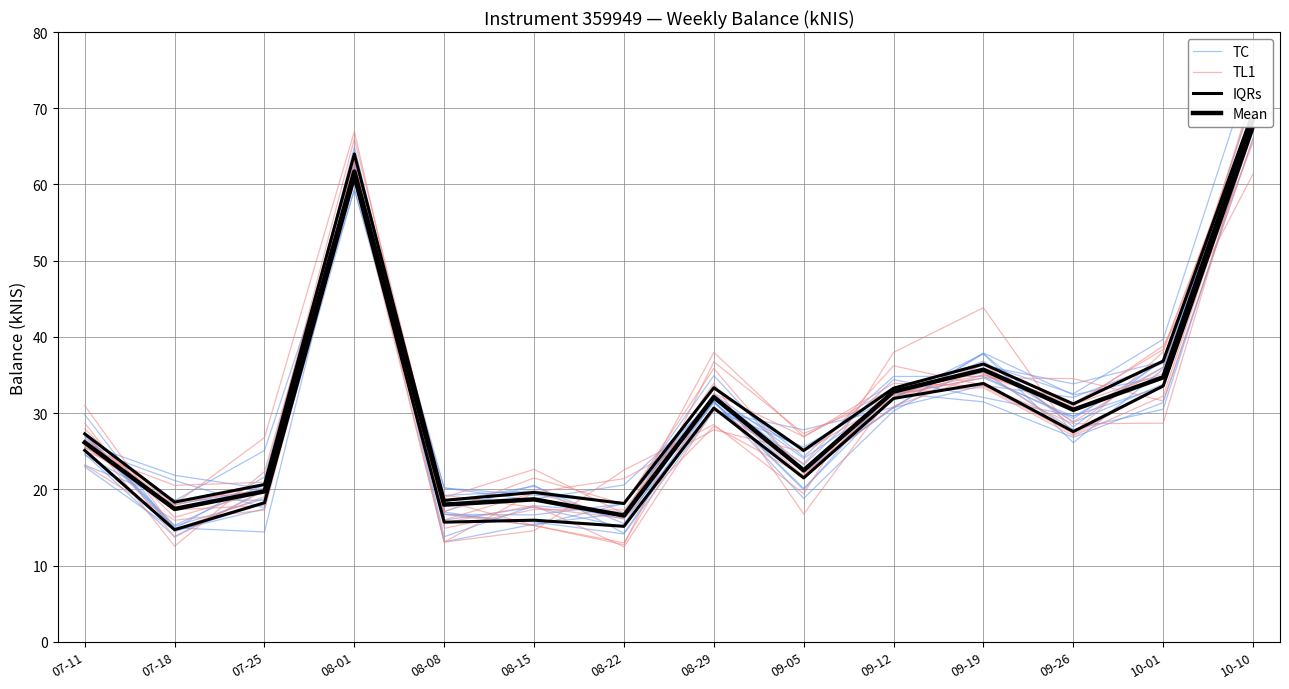

What is the difference between the maximum and minimum values in the TL1 series?

56.2